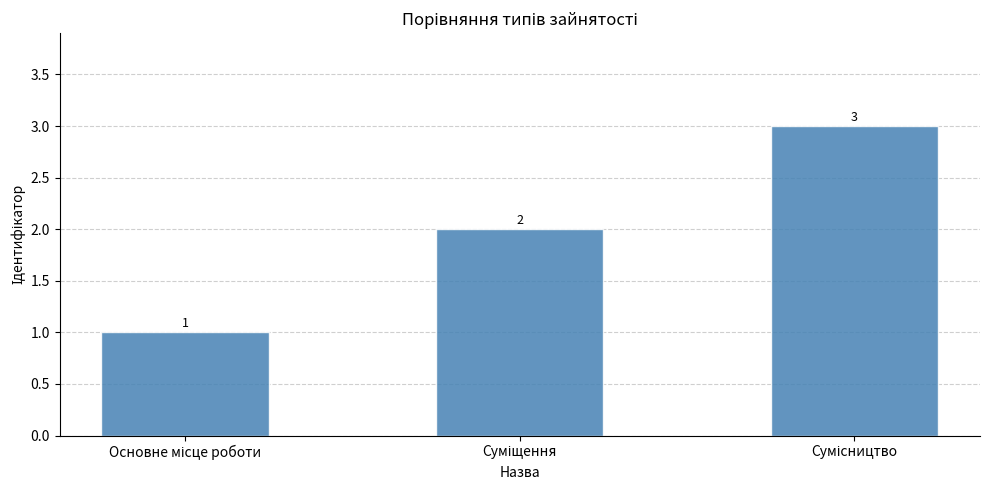

What is the smallest value displayed?

1